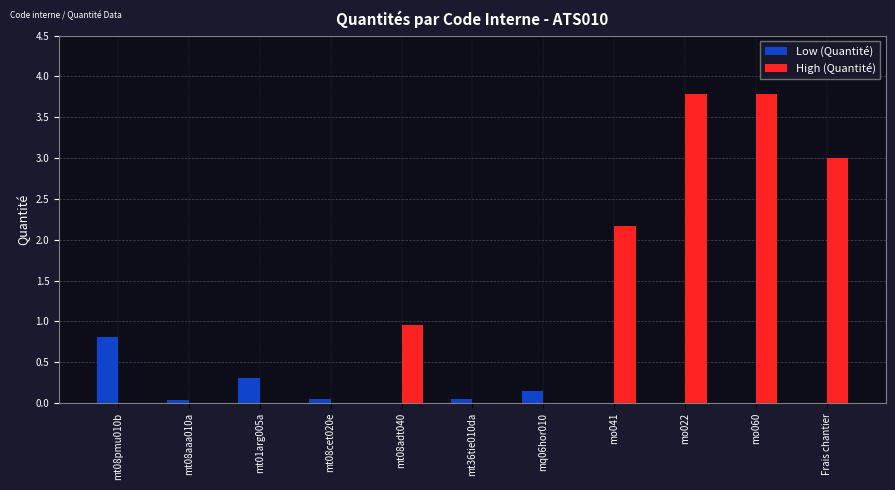

The High (Quantité) series shows 1.0 at mt08adt040. True or false?

True